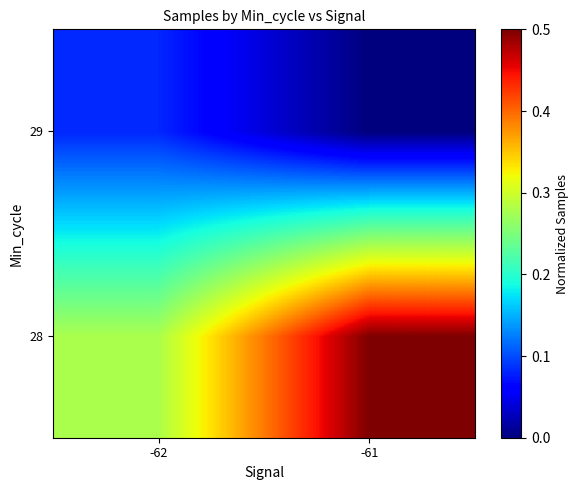

Reading right to left, extract all data points from this chart.

28: -61=0.5	-62=0.3
29: -61=0.0	-62=0.1